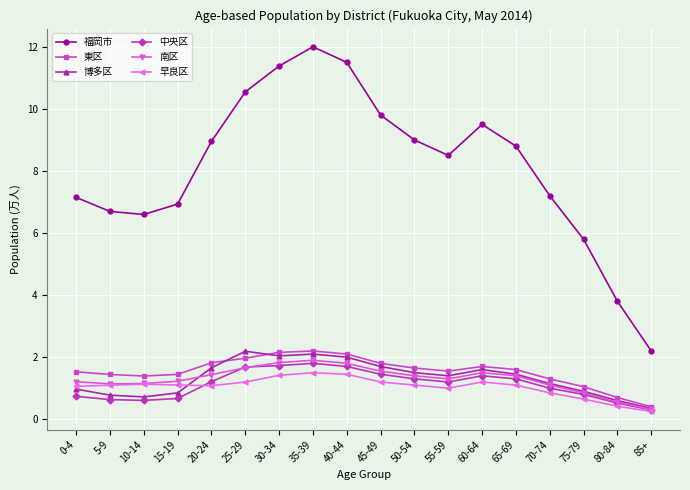

Count the number of data series in this chart.

6